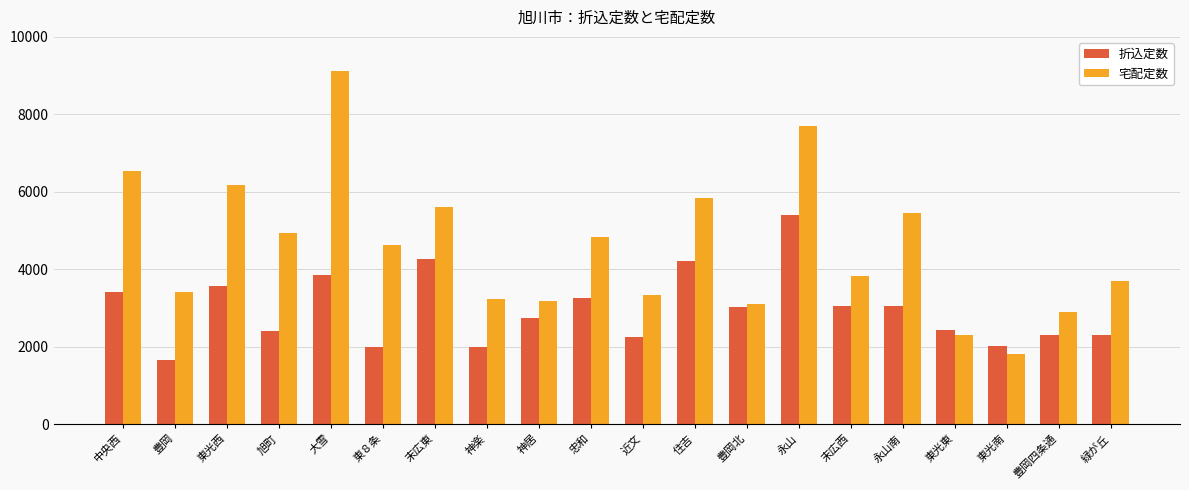

Which series has the largest range (max minus min)?

宅配定数